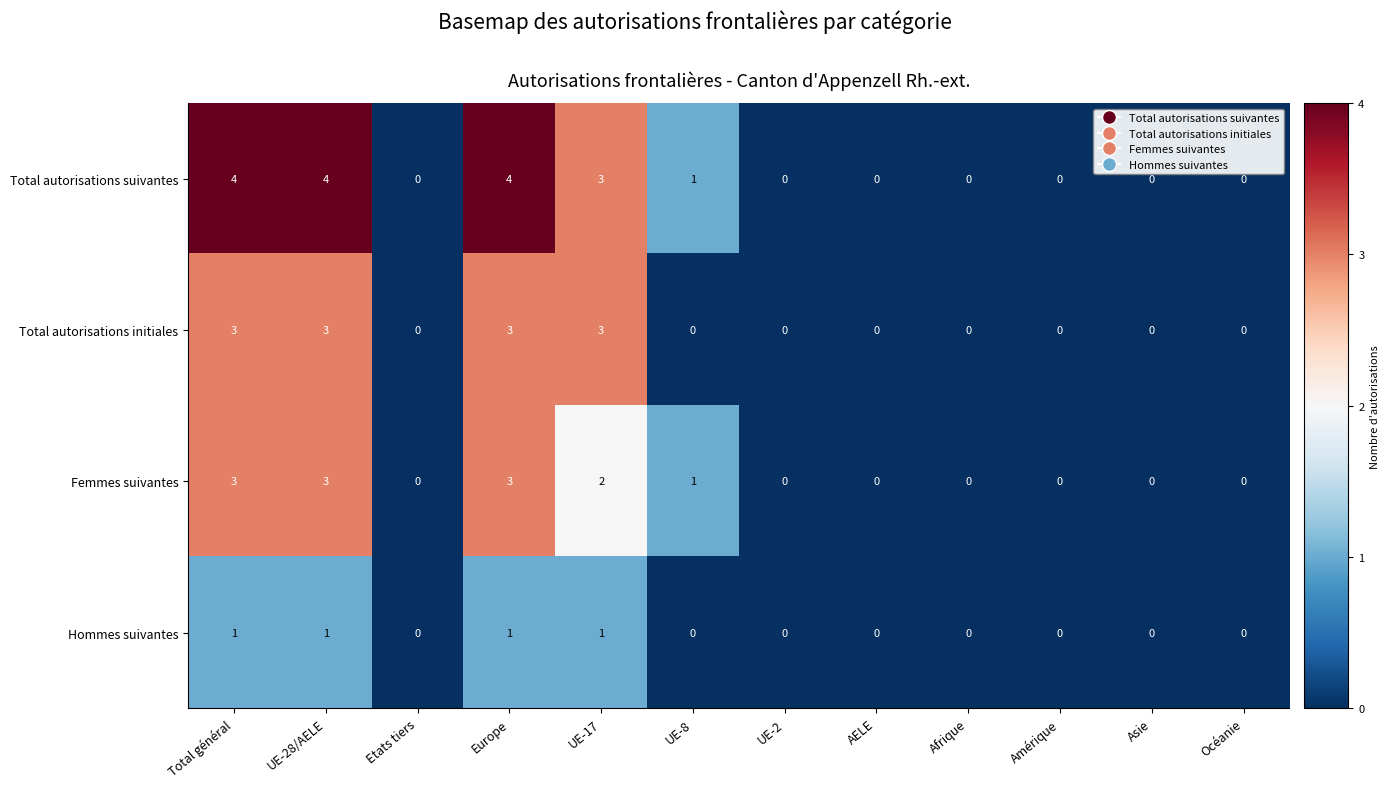

Which series has the largest range (max minus min)?

Total autorisations suivantes